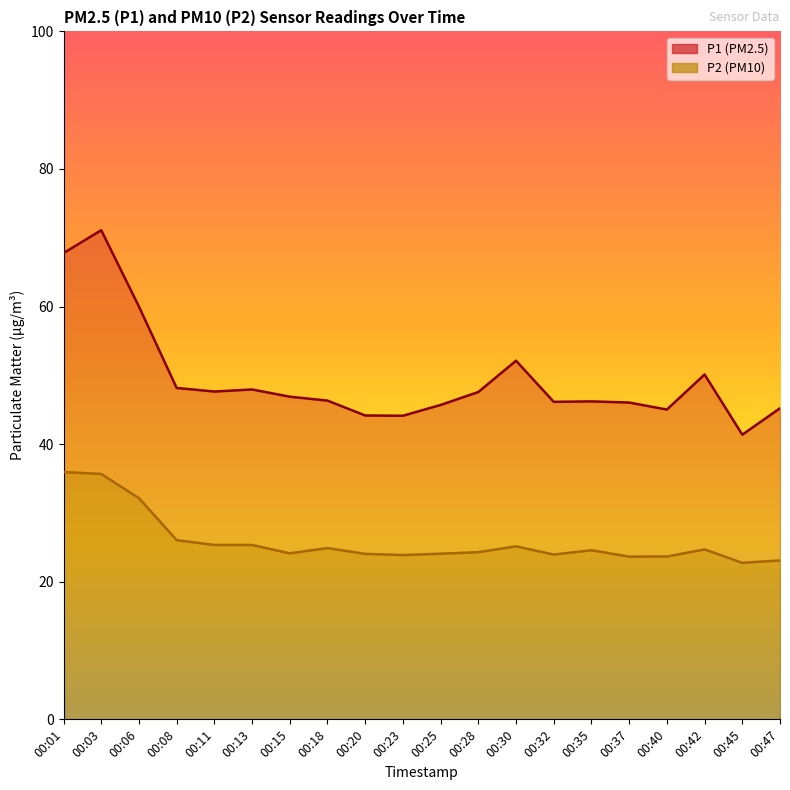

True or false: P2 and P1 intersect in this chart.

False